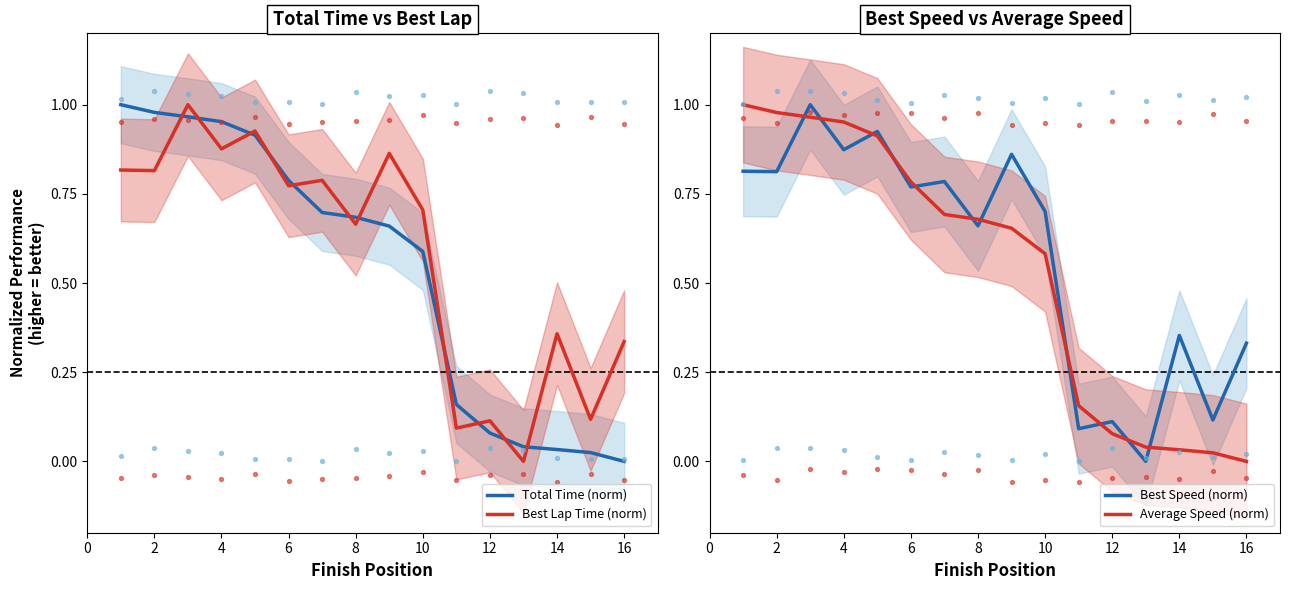

Is the value of Total Time (norm) at 12 greater than the value of Best Lap Time (norm) at 6?

No